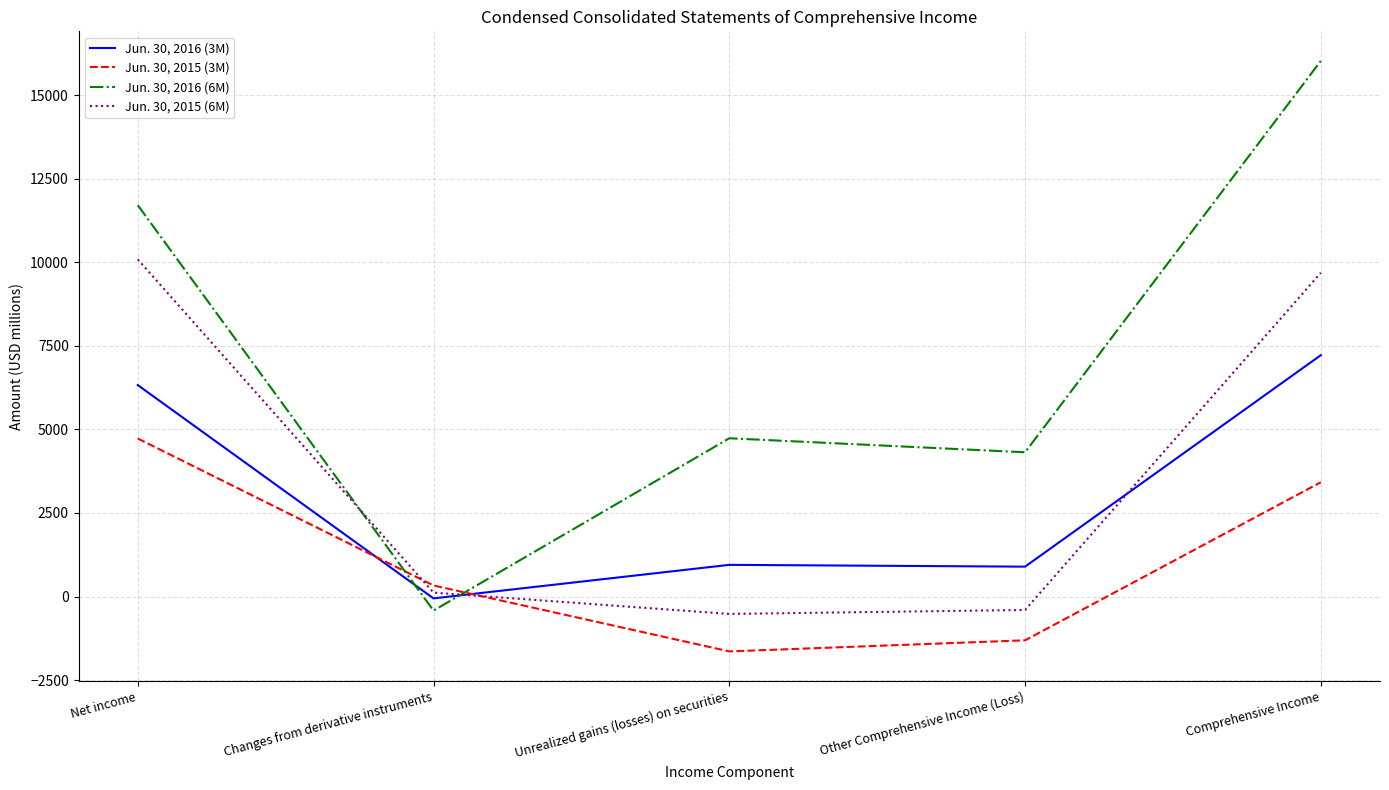

Which label corresponds to the smallest value in the chart?

Unrealized gains (losses) on securities